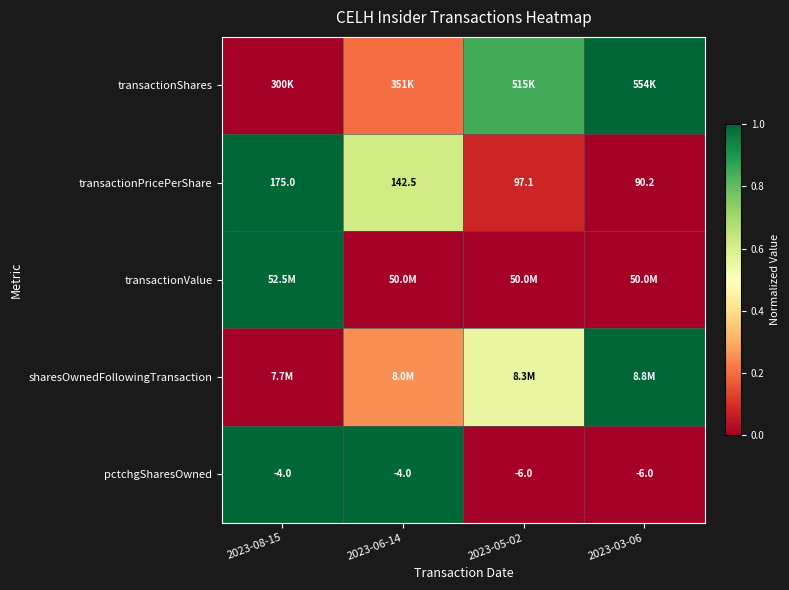

Is the value of pctchgSharesOwned at 2023-08-15 greater than the value of transactionPricePerShare at 2023-08-15?

No